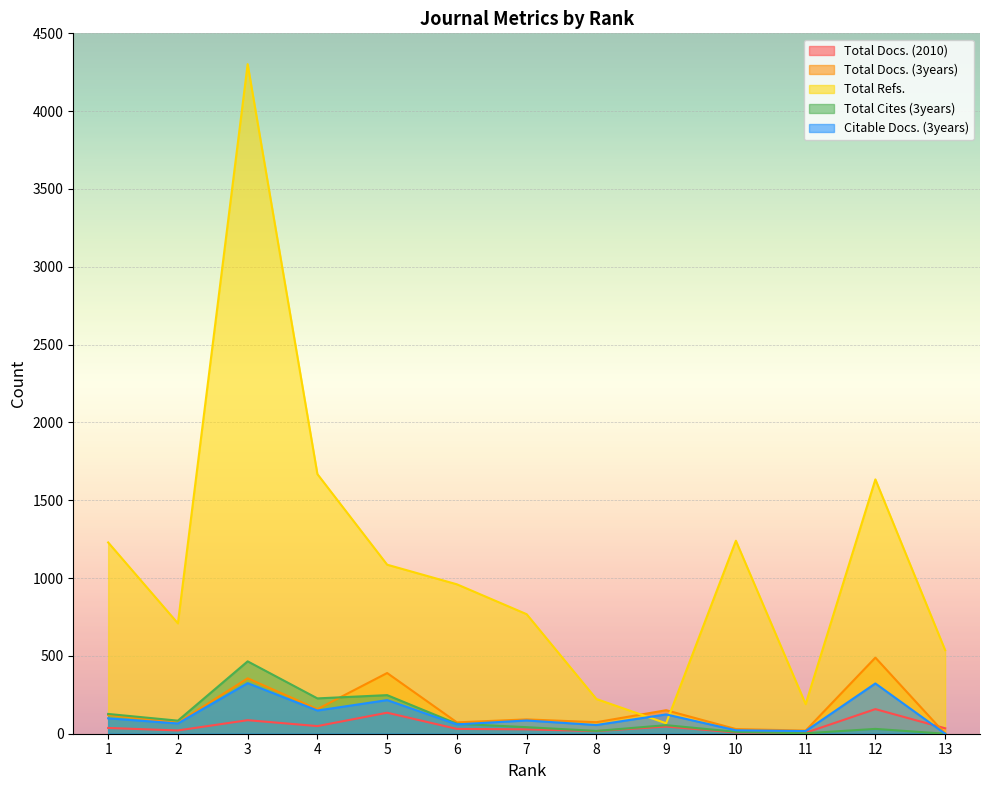

List the series in order of their peak value, highest first.

Total Refs., Total Docs. (3years), Total Cites (3years), Citable Docs. (3years), Total Docs. (2010)